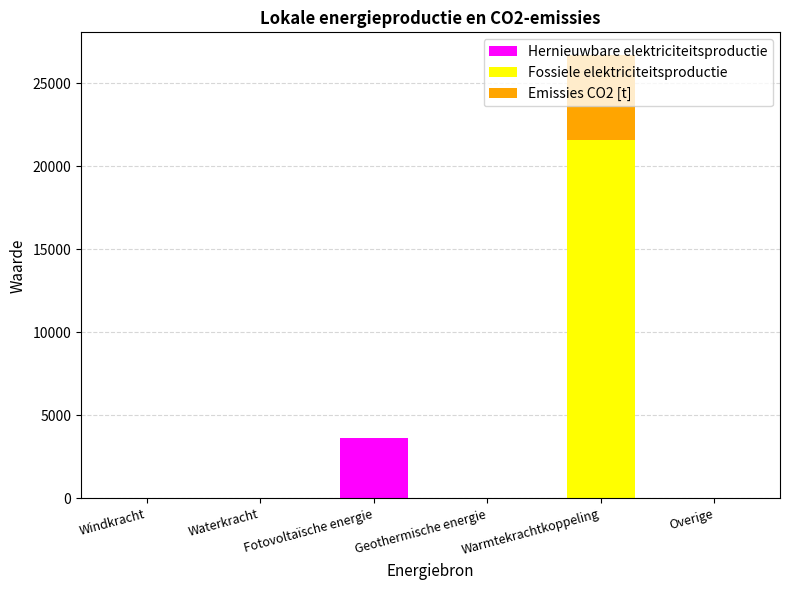

Count the number of data series in this chart.

3